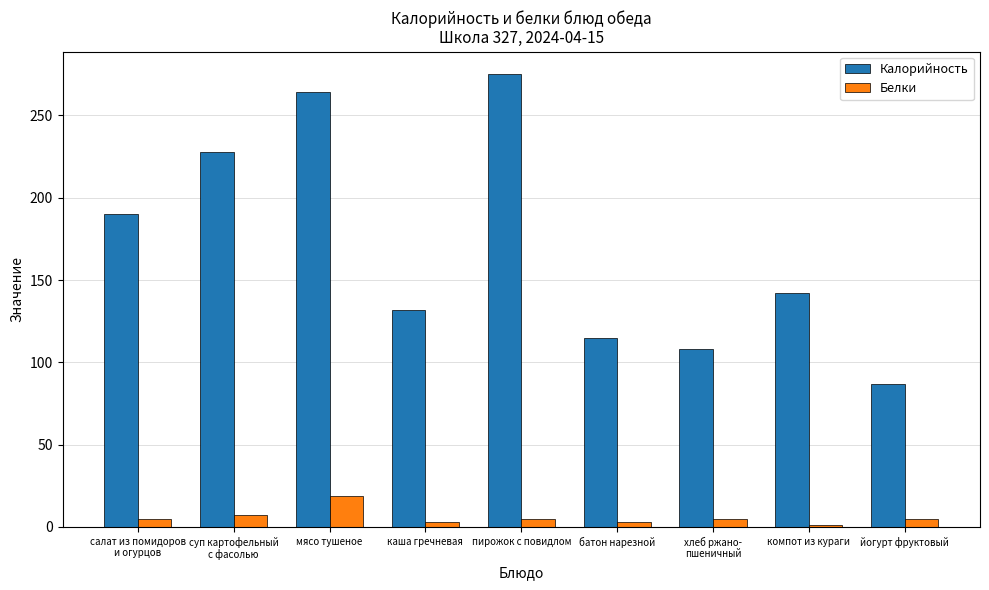

Where does the Калорийность series first go above 142?

салат из помидоров
и огурцов